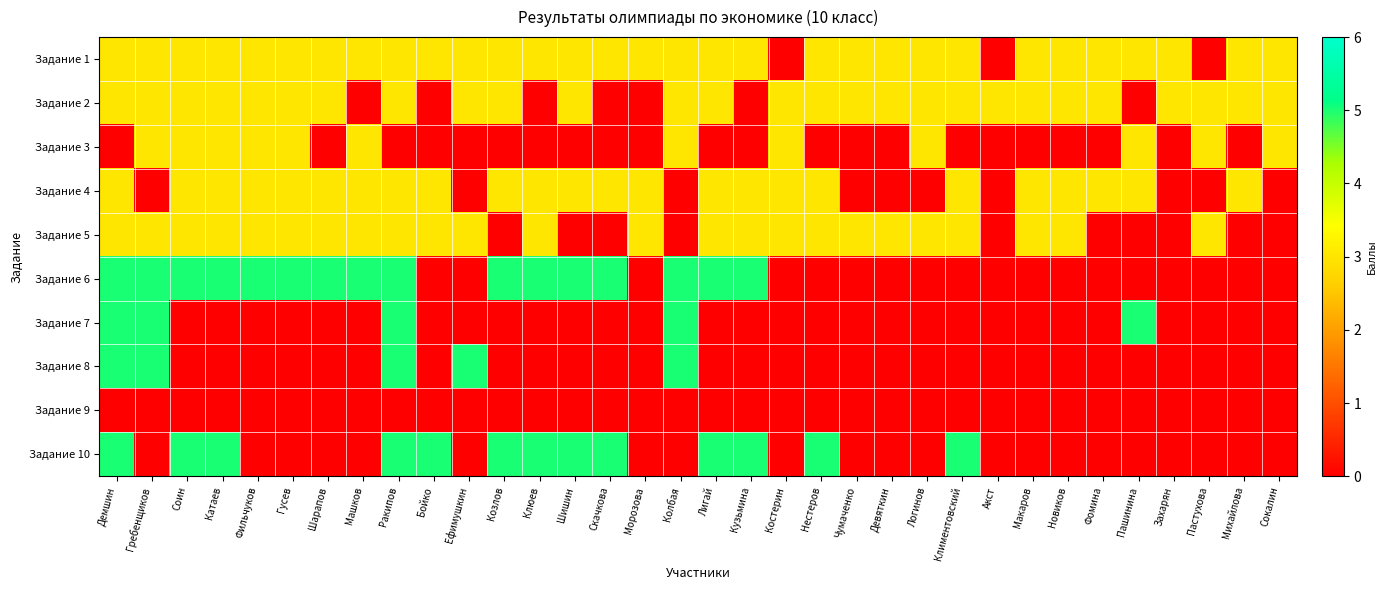

Reading right to left, transcribe all the data shown in this chart.

Задание 1: Сокалин=3	Михайлова=3	Пастухова=0	Захарян=3	Пашинина=3	Фомина=3	Новиков=3	Макаров=3	Акст=0	Климентовский=3	Логинов=3	Девяткин=3	Чумаченко=3	Нестеров=3	Костерин=0	Кузьмина=3	Лигай=3	Колбая=3	Морозова=3	Скачкова=3	Шишин=3	Клюев=3	Козлов=3	Ефимушкин=3	Бойко=3	Ракипов=3	Машков=3	Шарапов=3	Гусев=3	Фильчуков=3	Катаев=3	Соин=3	Гребенщиков=3	Демшин=3
Задание 2: Сокалин=3	Михайлова=3	Пастухова=3	Захарян=3	Пашинина=0	Фомина=3	Новиков=3	Макаров=3	Акст=3	Климентовский=3	Логинов=3	Девяткин=3	Чумаченко=3	Нестеров=3	Костерин=3	Кузьмина=0	Лигай=3	Колбая=3	Морозова=0	Скачкова=0	Шишин=3	Клюев=0	Козлов=3	Ефимушкин=3	Бойко=0	Ракипов=3	Машков=0	Шарапов=3	Гусев=3	Фильчуков=3	Катаев=3	Соин=3	Гребенщиков=3	Демшин=3
Задание 3: Сокалин=3	Михайлова=0	Пастухова=3	Захарян=0	Пашинина=3	Фомина=0	Новиков=0	Макаров=0	Акст=0	Климентовский=0	Логинов=3	Девяткин=0	Чумаченко=0	Нестеров=0	Костерин=3	Кузьмина=0	Лигай=0	Колбая=3	Морозова=0	Скачкова=0	Шишин=0	Клюев=0	Козлов=0	Ефимушкин=0	Бойко=0	Ракипов=0	Машков=3	Шарапов=0	Гусев=3	Фильчуков=3	Катаев=3	Соин=3	Гребенщиков=3	Демшин=0
Задание 4: Сокалин=0	Михайлова=3	Пастухова=0	Захарян=0	Пашинина=3	Фомина=3	Новиков=3	Макаров=3	Акст=0	Климентовский=3	Логинов=0	Девяткин=0	Чумаченко=0	Нестеров=3	Костерин=3	Кузьмина=3	Лигай=3	Колбая=0	Морозова=3	Скачкова=3	Шишин=3	Клюев=3	Козлов=3	Ефимушкин=0	Бойко=3	Ракипов=3	Машков=3	Шарапов=3	Гусев=3	Фильчуков=3	Катаев=3	Соин=3	Гребенщиков=0	Демшин=3
Задание 5: Сокалин=0	Михайлова=0	Пастухова=3	Захарян=0	Пашинина=0	Фомина=0	Новиков=3	Макаров=3	Акст=0	Климентовский=3	Логинов=3	Девяткин=3	Чумаченко=3	Нестеров=3	Костерин=3	Кузьмина=3	Лигай=3	Колбая=0	Морозова=3	Скачкова=0	Шишин=0	Клюев=3	Козлов=0	Ефимушкин=3	Бойко=3	Ракипов=3	Машков=3	Шарапов=3	Гусев=3	Фильчуков=3	Катаев=3	Соин=3	Гребенщиков=3	Демшин=3
Задание 6: Сокалин=0	Михайлова=0	Пастухова=0	Захарян=0	Пашинина=0	Фомина=0	Новиков=0	Макаров=0	Акст=0	Климентовский=0	Логинов=0	Девяткин=0	Чумаченко=0	Нестеров=0	Костерин=0	Кузьмина=5	Лигай=5	Колбая=5	Морозова=0	Скачкова=5	Шишин=5	Клюев=5	Козлов=5	Ефимушкин=0	Бойко=0	Ракипов=5	Машков=5	Шарапов=5	Гусев=5	Фильчуков=5	Катаев=5	Соин=5	Гребенщиков=5	Демшин=5
Задание 7: Сокалин=0	Михайлова=0	Пастухова=0	Захарян=0	Пашинина=5	Фомина=0	Новиков=0	Макаров=0	Акст=0	Климентовский=0	Логинов=0	Девяткин=0	Чумаченко=0	Нестеров=0	Костерин=0	Кузьмина=0	Лигай=0	Колбая=5	Морозова=0	Скачкова=0	Шишин=0	Клюев=0	Козлов=0	Ефимушкин=0	Бойко=0	Ракипов=5	Машков=0	Шарапов=0	Гусев=0	Фильчуков=0	Катаев=0	Соин=0	Гребенщиков=5	Демшин=5
Задание 8: Сокалин=0	Михайлова=0	Пастухова=0	Захарян=0	Пашинина=0	Фомина=0	Новиков=0	Макаров=0	Акст=0	Климентовский=0	Логинов=0	Девяткин=0	Чумаченко=0	Нестеров=0	Костерин=0	Кузьмина=0	Лигай=0	Колбая=5	Морозова=0	Скачкова=0	Шишин=0	Клюев=0	Козлов=0	Ефимушкин=5	Бойко=0	Ракипов=5	Машков=0	Шарапов=0	Гусев=0	Фильчуков=0	Катаев=0	Соин=0	Гребенщиков=5	Демшин=5
Задание 9: Сокалин=0	Михайлова=0	Пастухова=0	Захарян=0	Пашинина=0	Фомина=0	Новиков=0	Макаров=0	Акст=0	Климентовский=0	Логинов=0	Девяткин=0	Чумаченко=0	Нестеров=0	Костерин=0	Кузьмина=0	Лигай=0	Колбая=0	Морозова=0	Скачкова=0	Шишин=0	Клюев=0	Козлов=0	Ефимушкин=0	Бойко=0	Ракипов=0	Машков=0	Шарапов=0	Гусев=0	Фильчуков=0	Катаев=0	Соин=0	Гребенщиков=0	Демшин=0
Задание 10: Сокалин=0	Михайлова=0	Пастухова=0	Захарян=0	Пашинина=0	Фомина=0	Новиков=0	Макаров=0	Акст=0	Климентовский=5	Логинов=0	Девяткин=0	Чумаченко=0	Нестеров=5	Костерин=0	Кузьмина=5	Лигай=5	Колбая=0	Морозова=0	Скачкова=5	Шишин=5	Клюев=5	Козлов=5	Ефимушкин=0	Бойко=5	Ракипов=5	Машков=0	Шарапов=0	Гусев=0	Фильчуков=0	Катаев=5	Соин=5	Гребенщиков=0	Демшин=5